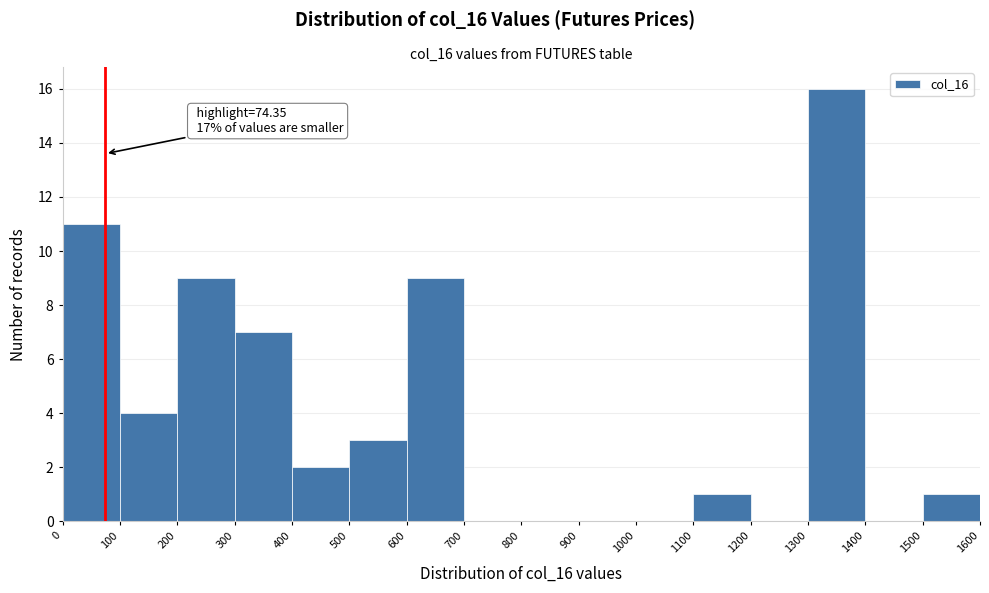

Over which range of the x-axis is the bar tallest?

1300 to 1400